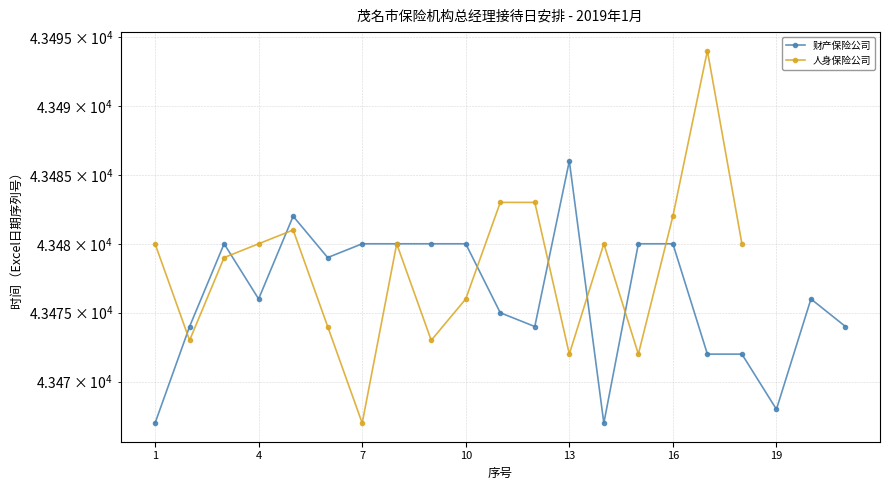

Approximately how many times larger is the value at 4 compared to 12?

1.0